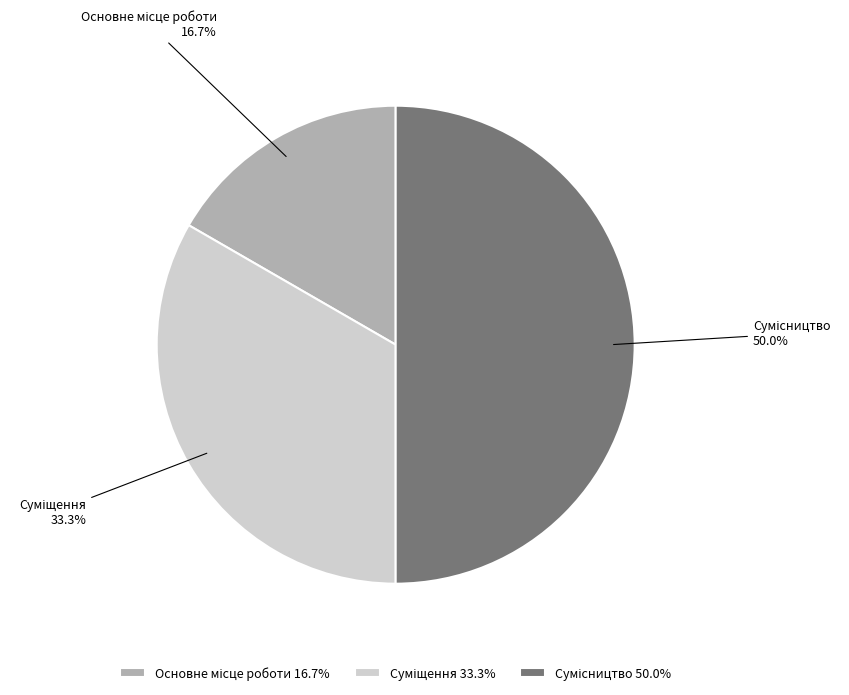

How many segments does this pie chart have?

3